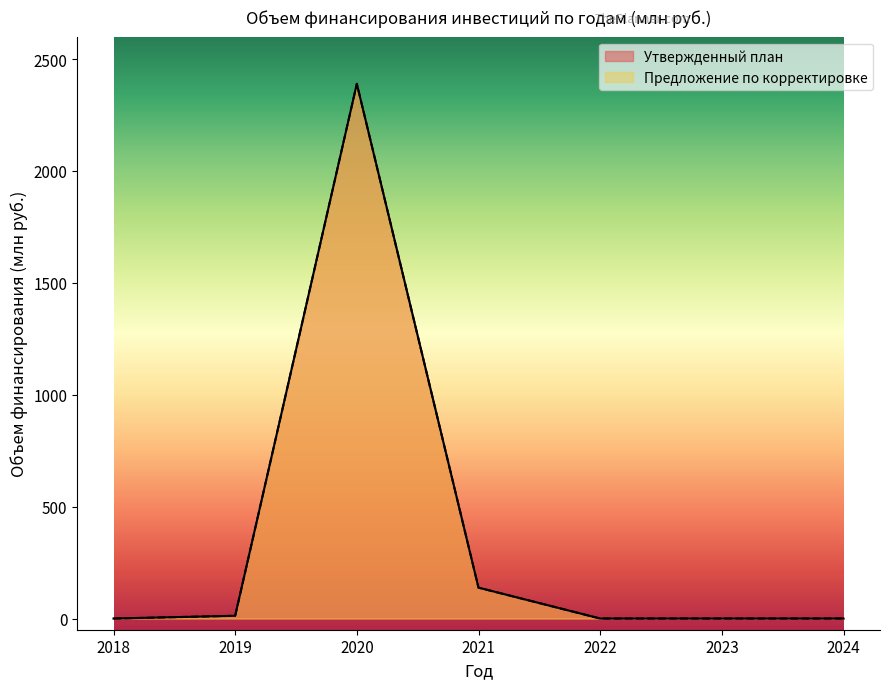

At which category does Предложение по корректировке reach its first local peak?

2020